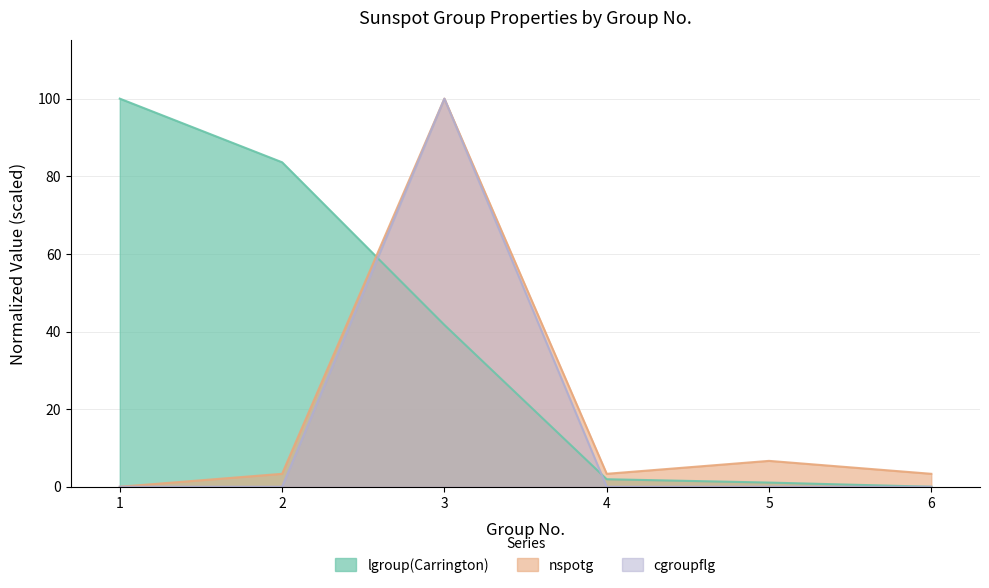

How many intersections are there between nspotg and lgroup(Carrington)?

1